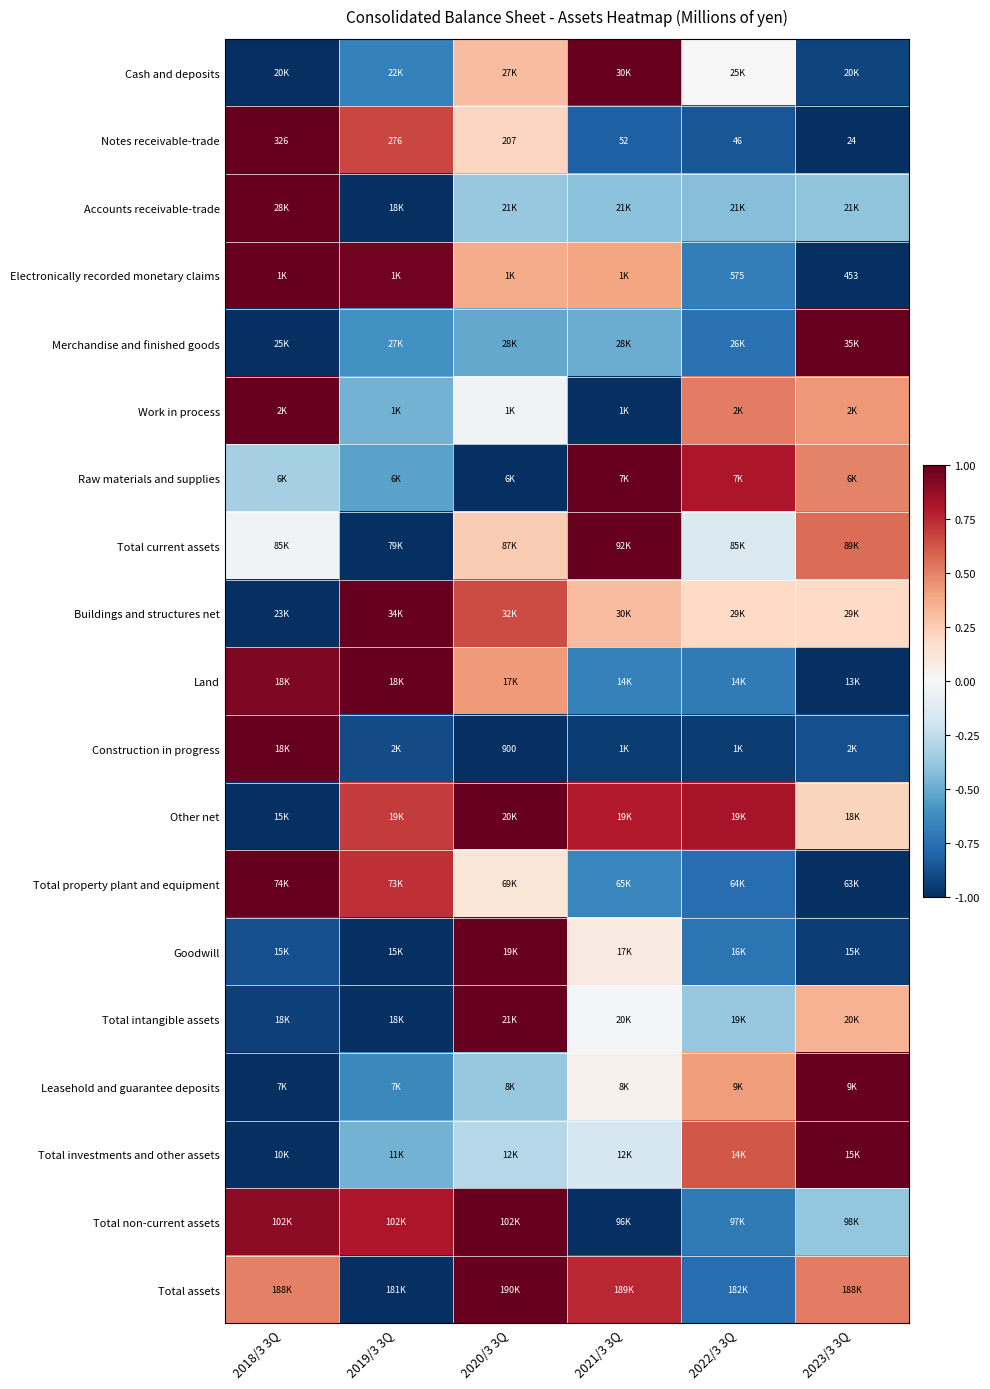

Count the number of data series in this chart.

19